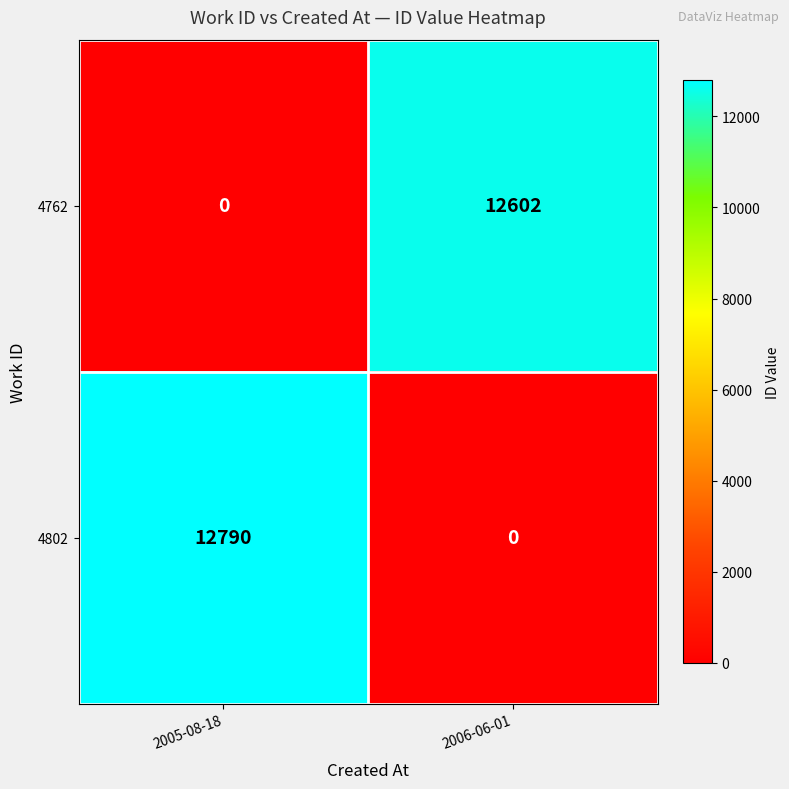

At which category does the chart reach its peak across all series?

2005-08-18